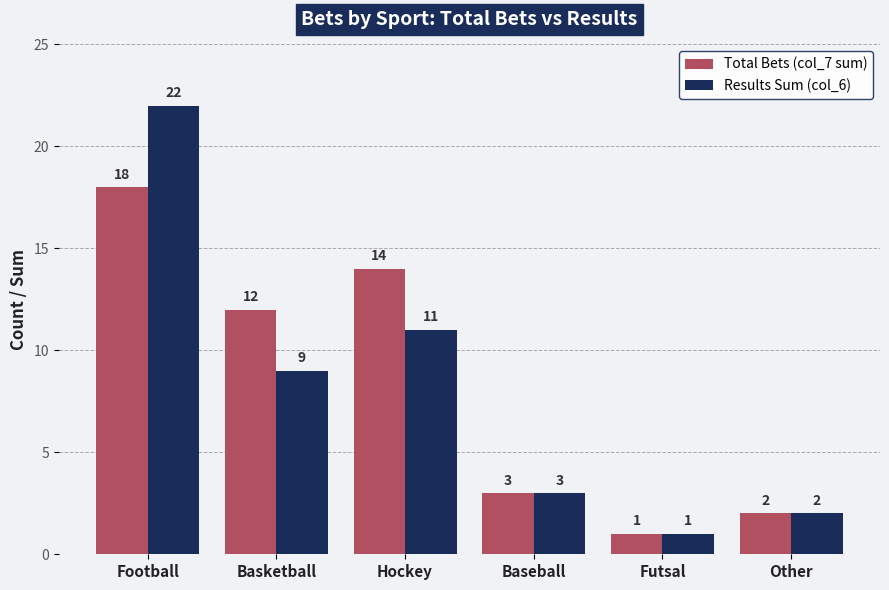

List the labels in order of Total Bets (col_7 sum) value, smallest first.

Futsal, Other, Baseball, Basketball, Hockey, Football